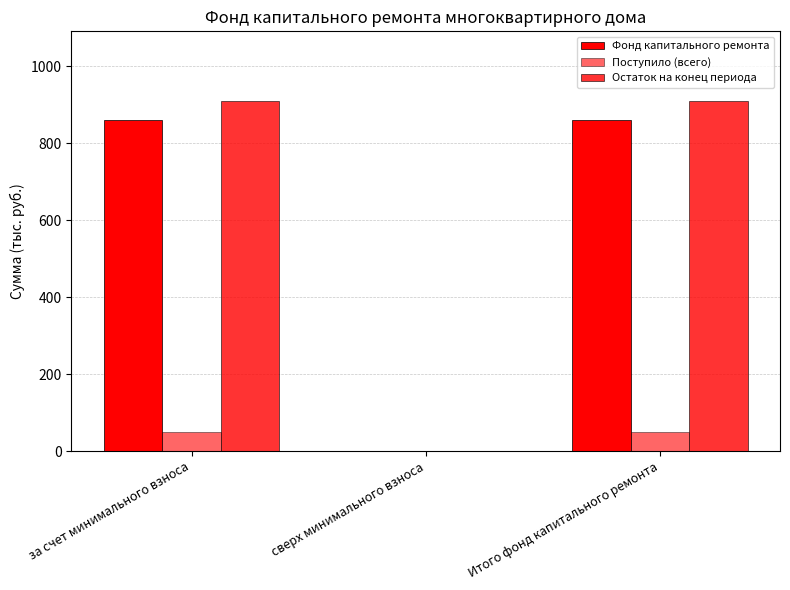

How many groups of bars are there?

3